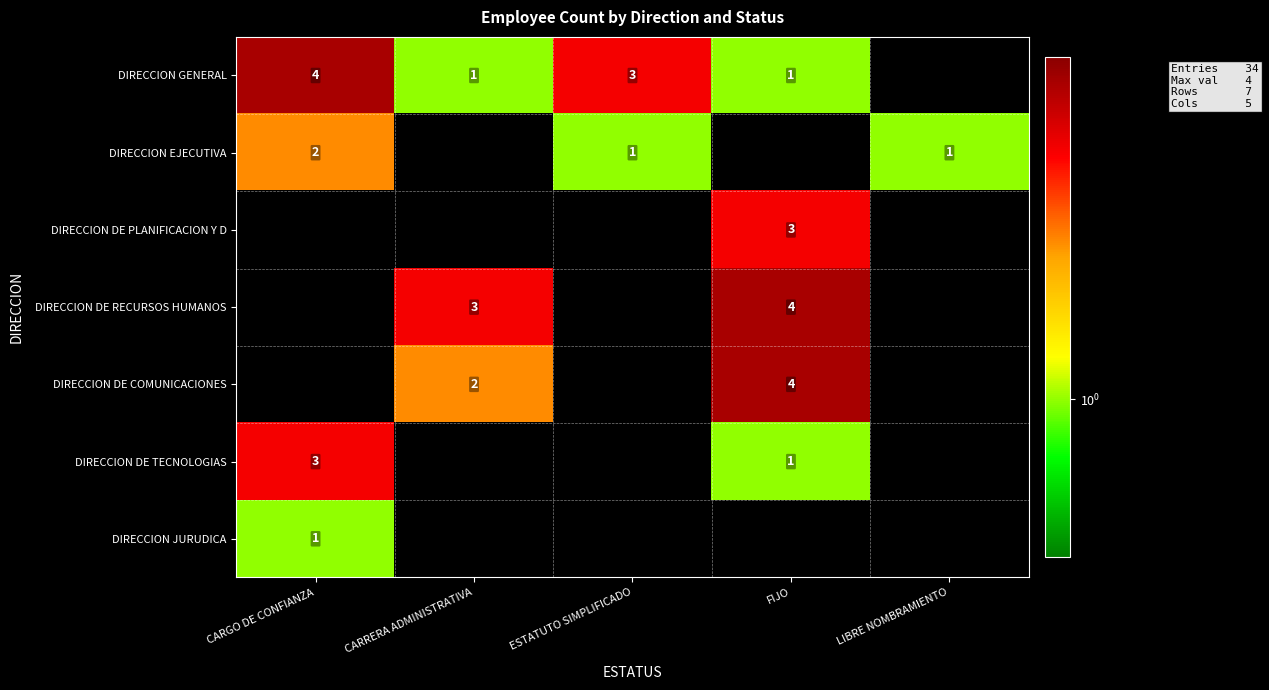

True or false: DIRECCION DE TECNOLOGIAS has a value of 5 at CARGO DE CONFIANZA.

False